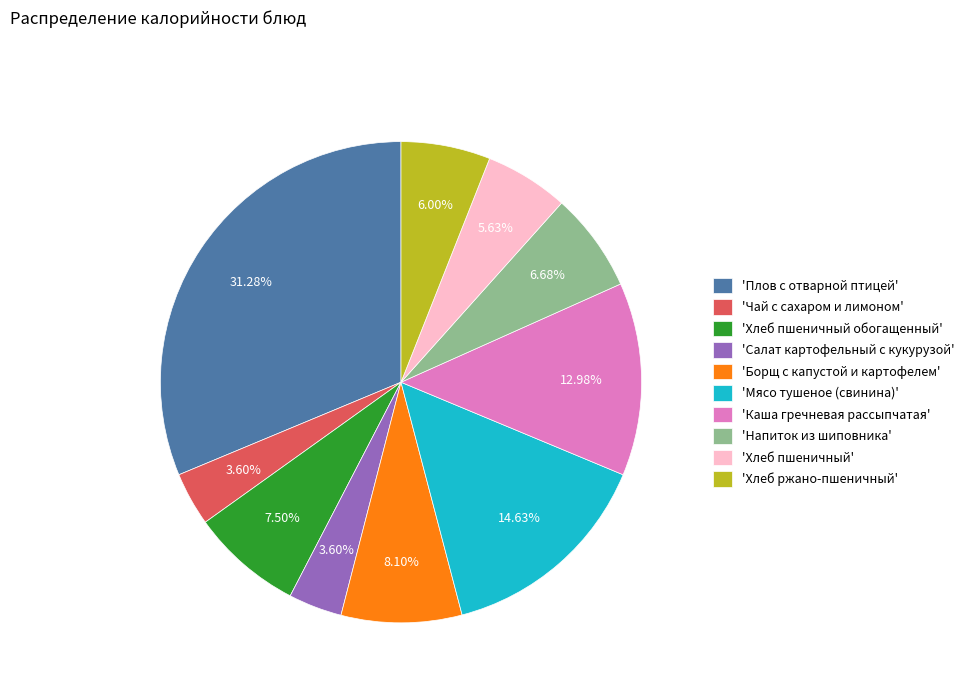

Is 'Плов с отварной птицей' the majority of the pie?

No